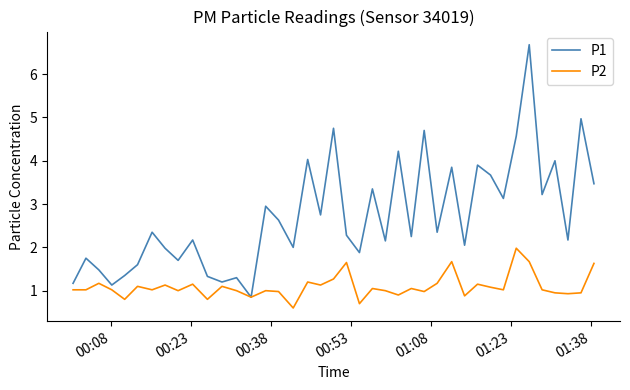

What is the minimum value for P2?

0.6